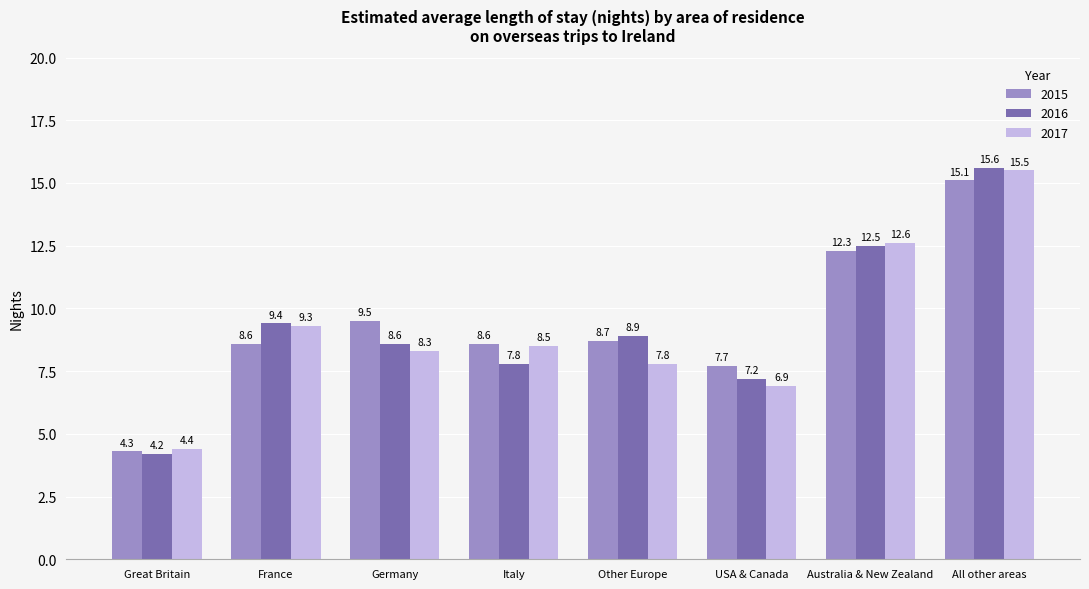

Rank the series by their average value, from lowest to highest.

2017, 2016, 2015